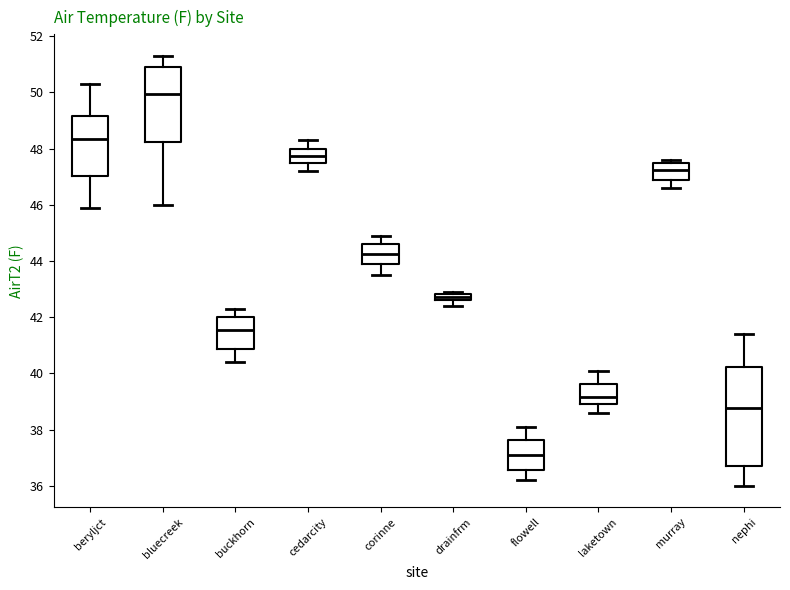

Which box is the tallest, from its lower edge to its upper edge?

nephi